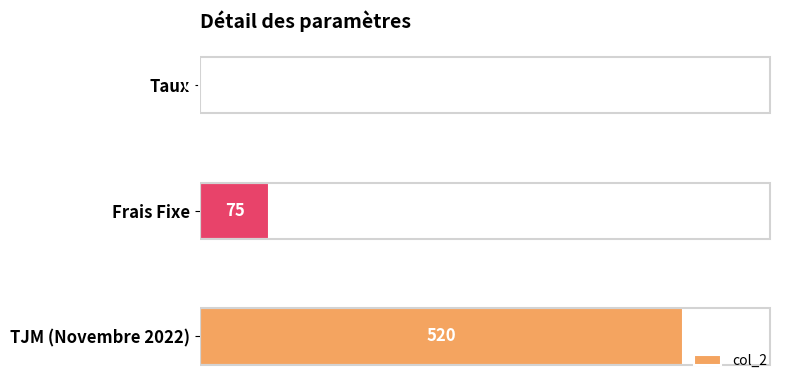

Where is the data nearest to the value 260?

Frais Fixe